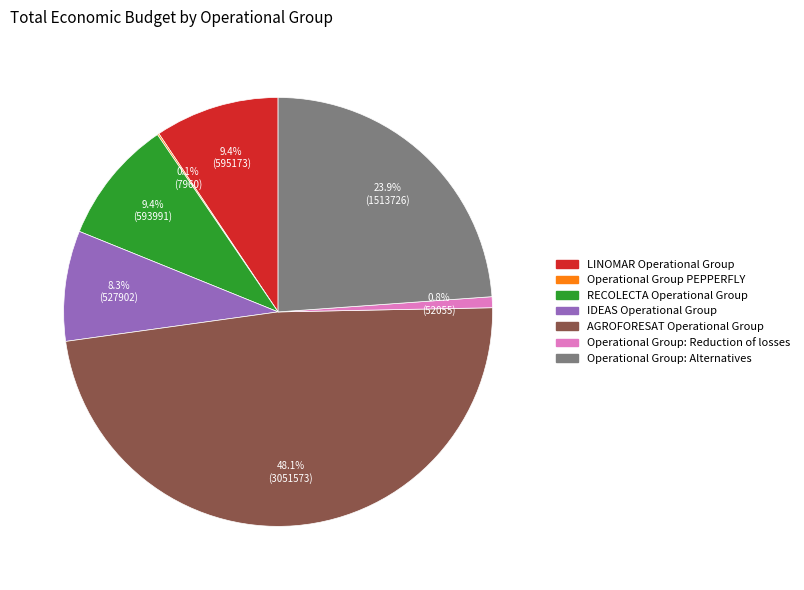

How much of the chart is everything except IDEAS Operational Group?

91.7%